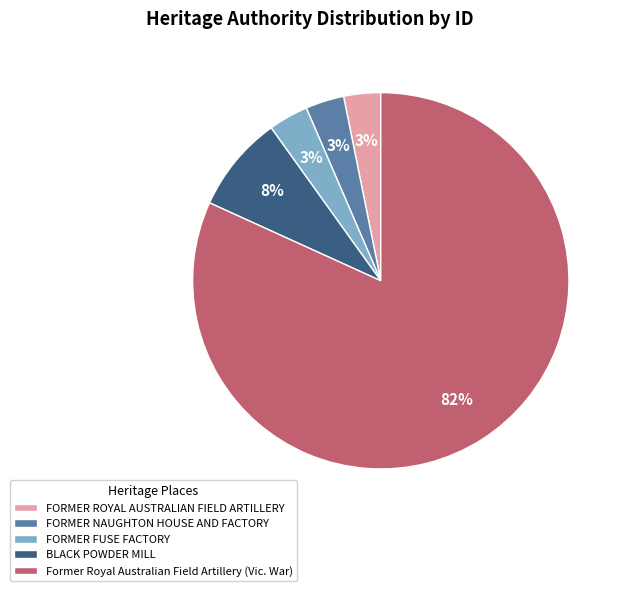

To the nearest percent, what is the average slice percentage?

20%